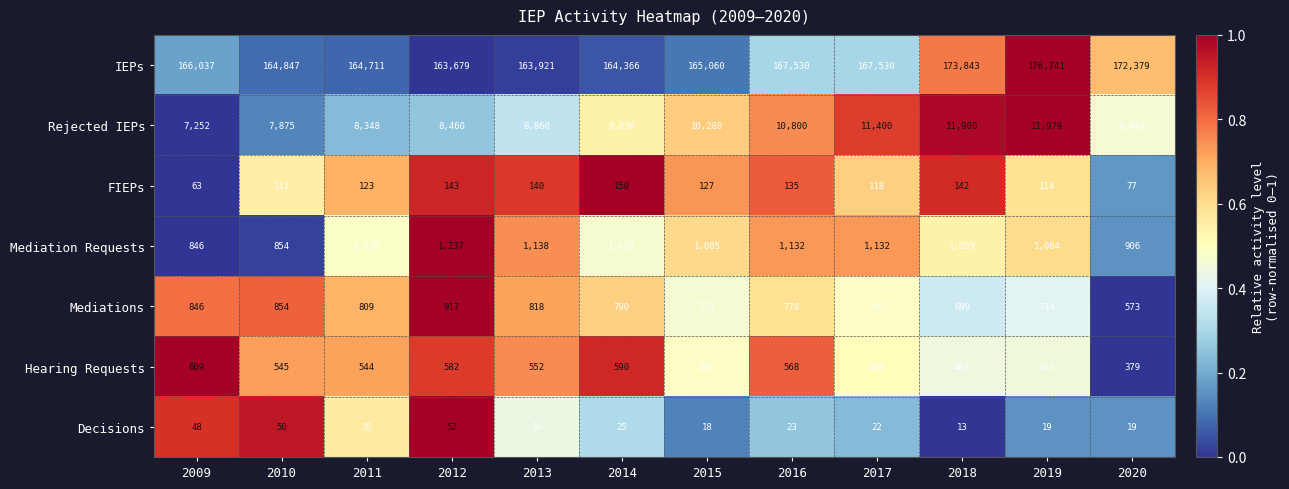

The IEPs series shows 164711 at 2011. True or false?

True